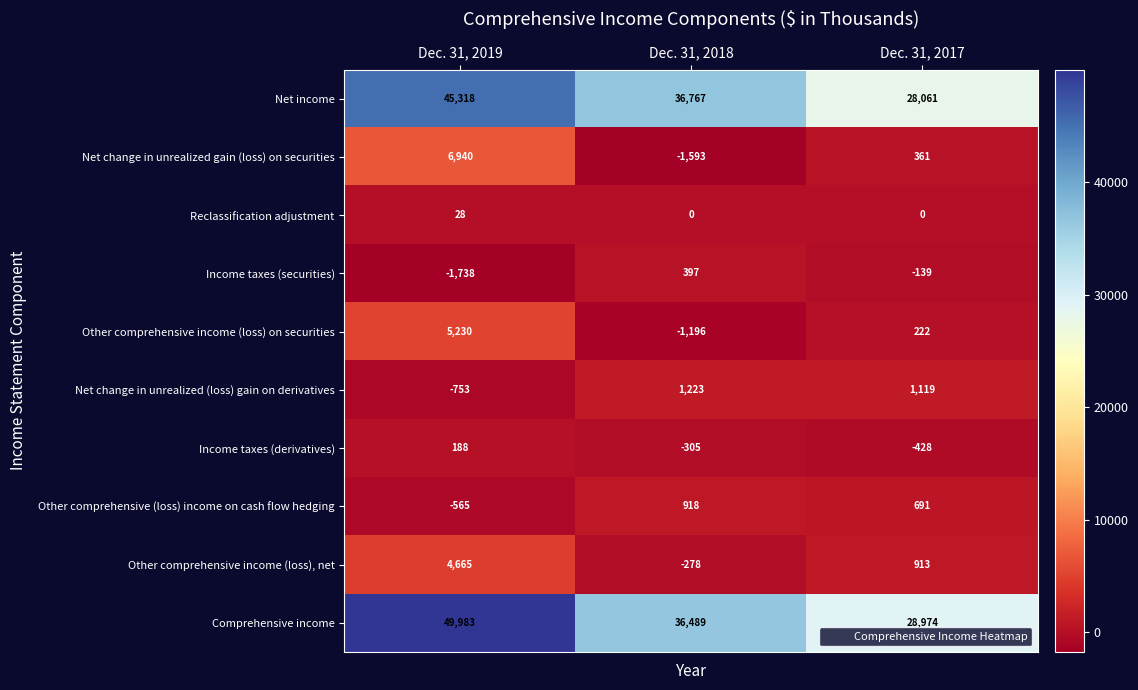

How many series are shown in this chart?

10